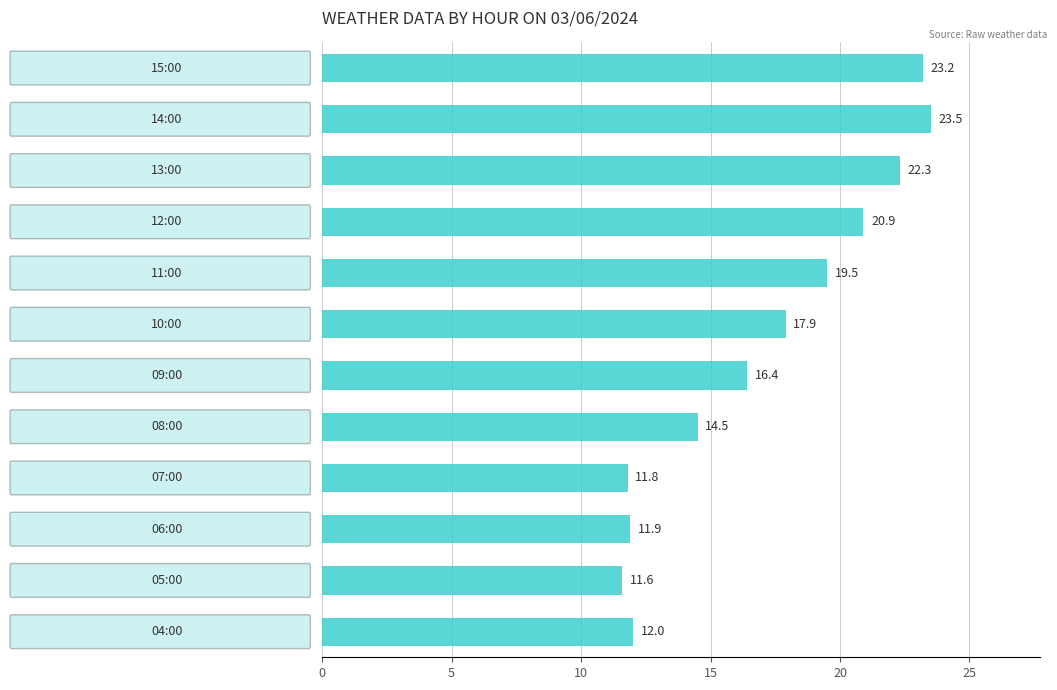

What is the value of the 5th bar from the top?

19.5